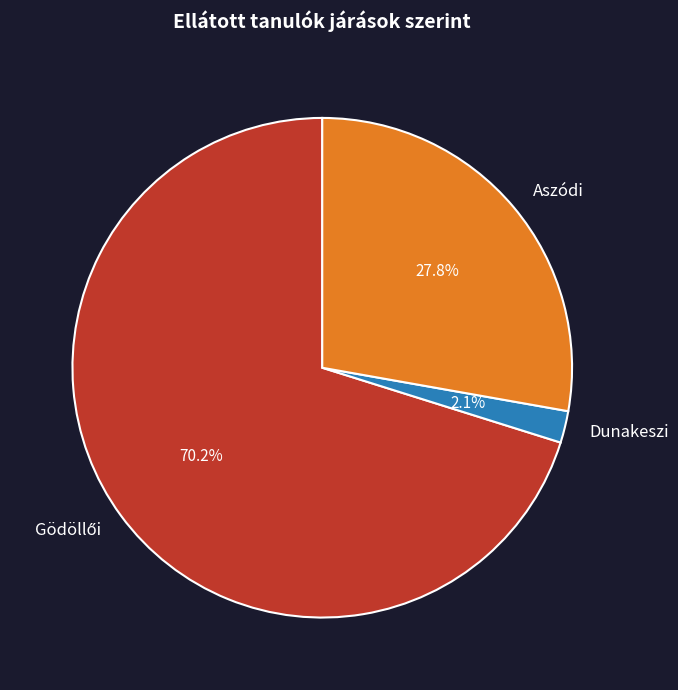

Which category has the smallest portion of the pie?

Dunakeszi